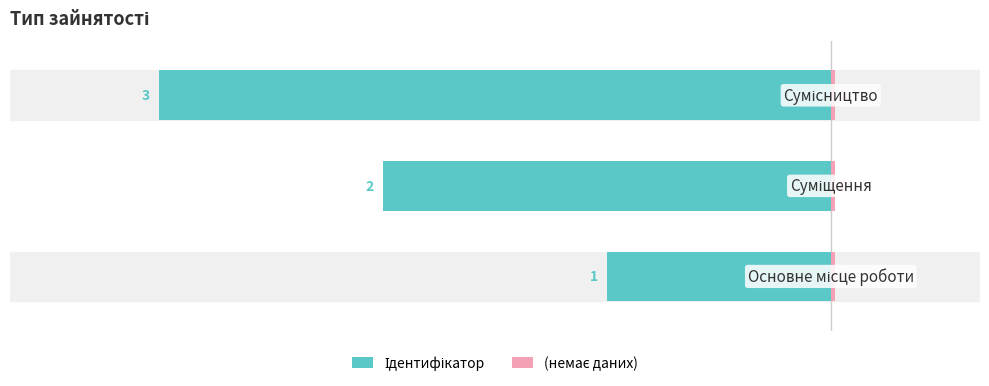

Is it true that Ідентифікатор equals -90.4 at 1?

False